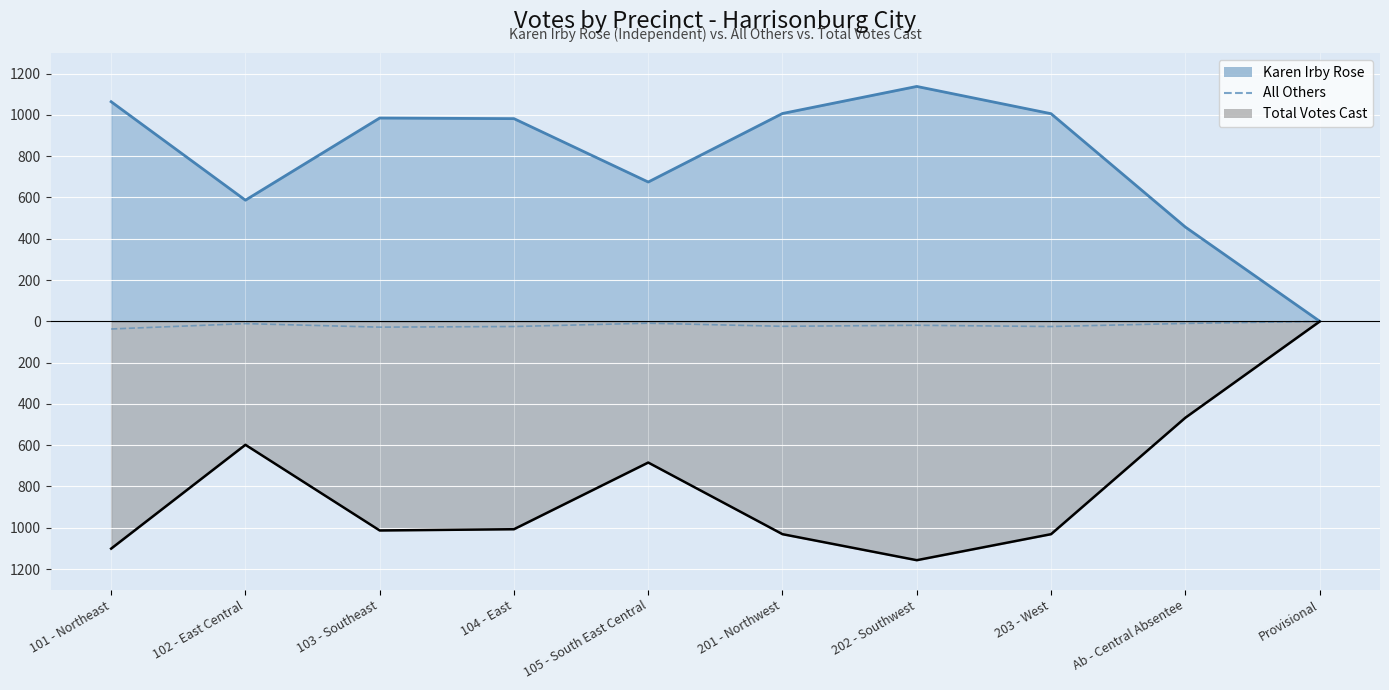

What is the smallest value displayed?

-37